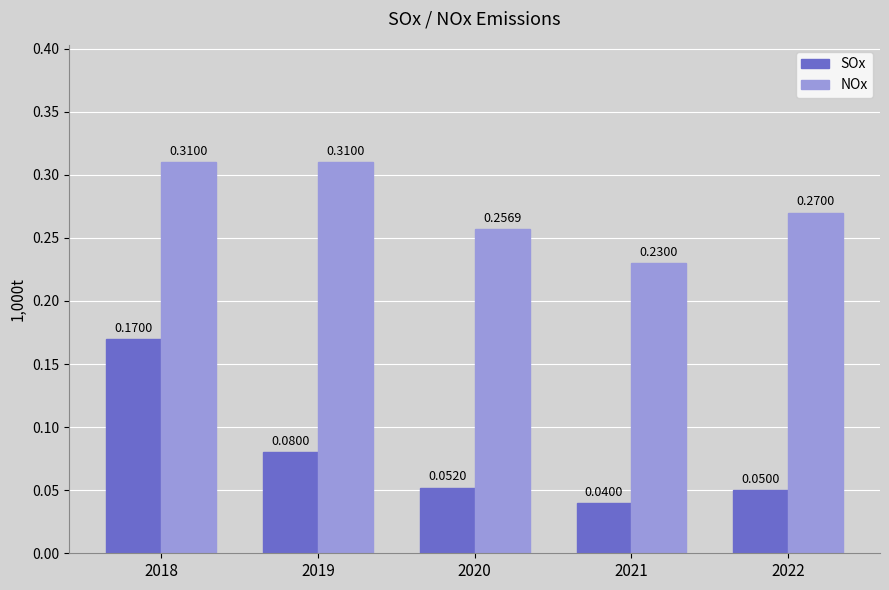

Is the value of NOx at 2021 greater than the value of SOx at 2020?

Yes